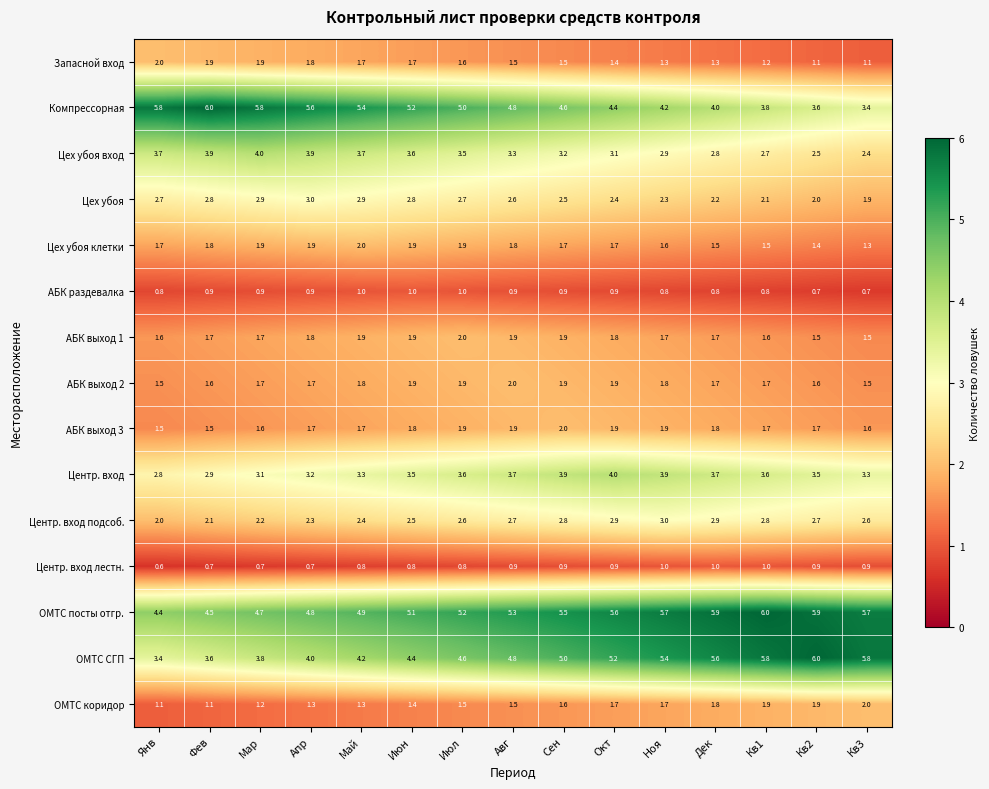

What is the sum of all ОМТС СГП values?

71.6